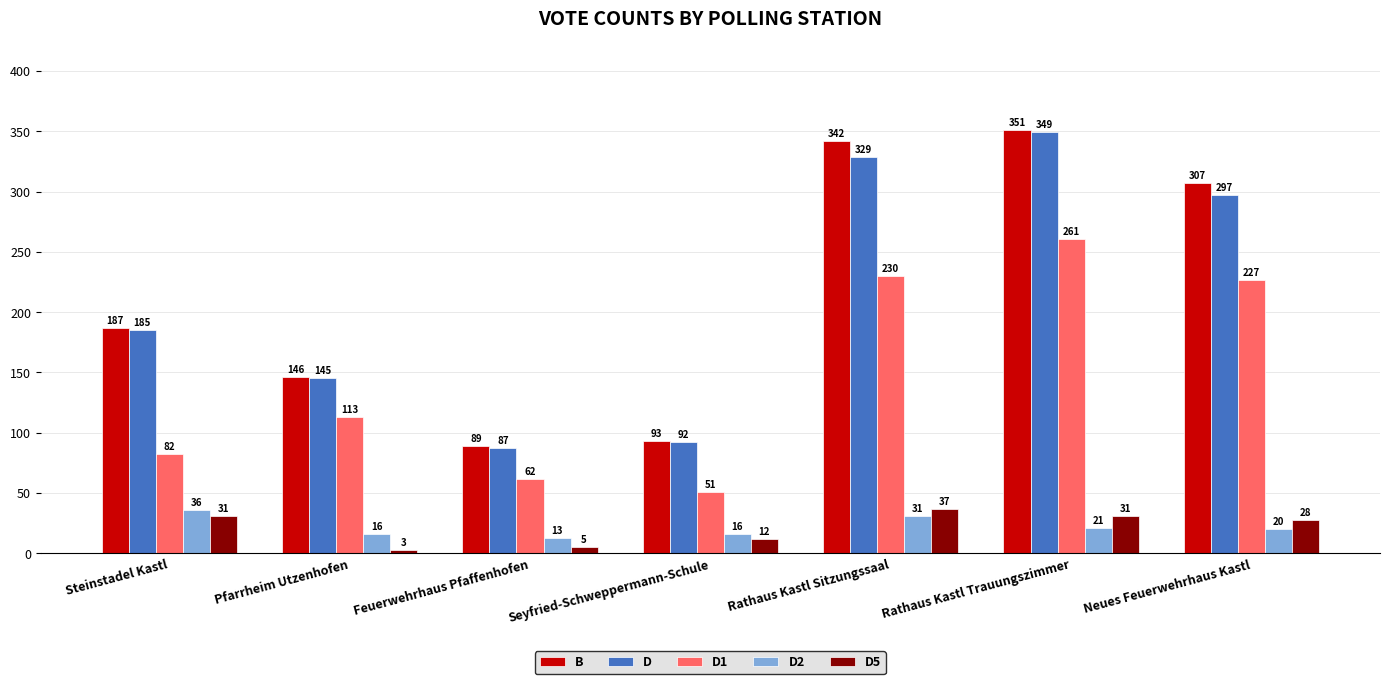

Reading right to left, transcribe all the data shown in this chart.

B: 307	351	342	93	89	146	187
D: 297	349	329	92	87	145	185
D1: 227	261	230	51	62	113	82
D2: 20	21	31	16	13	16	36
D5: 28	31	37	12	5	3	31